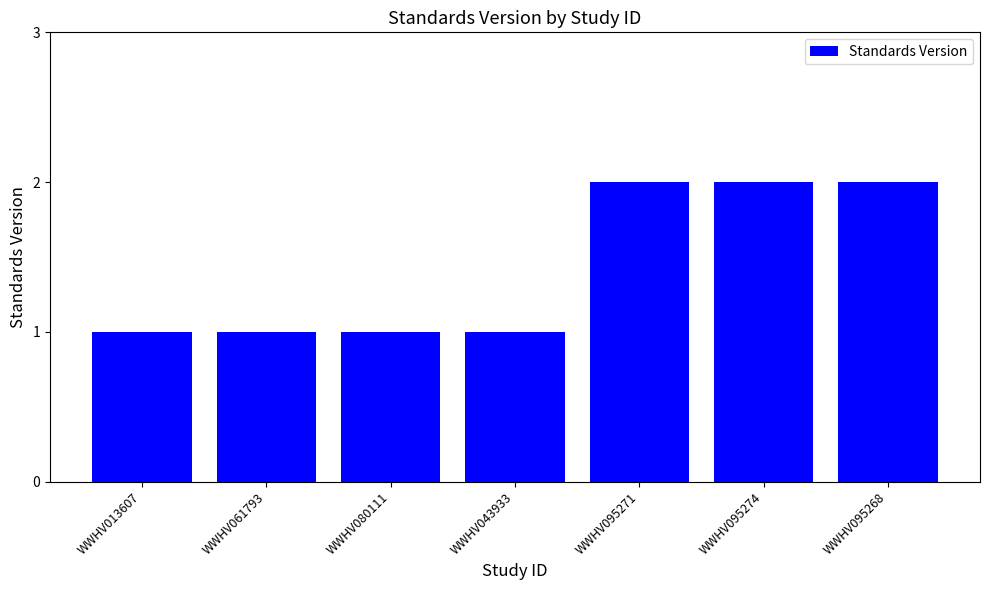

What is the difference between the second highest and second lowest values?

1